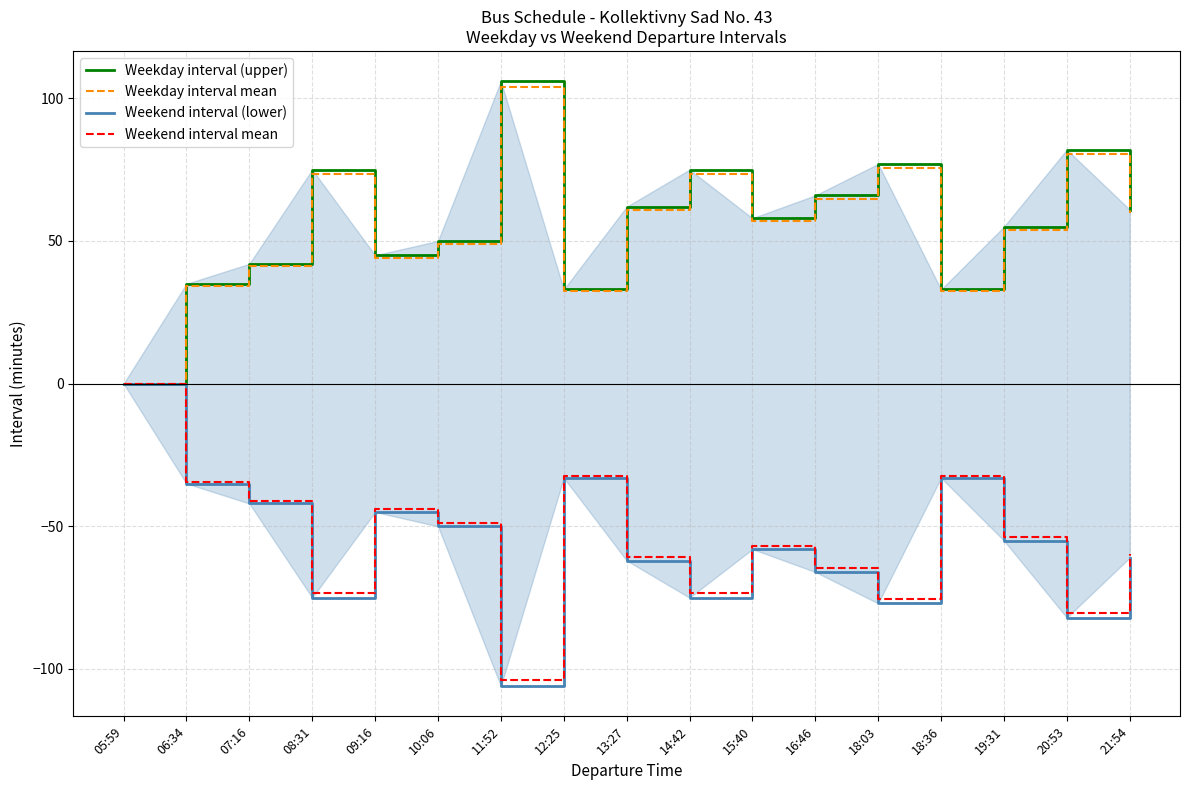

Which series has the largest range (max minus min)?

Weekday interval (upper)